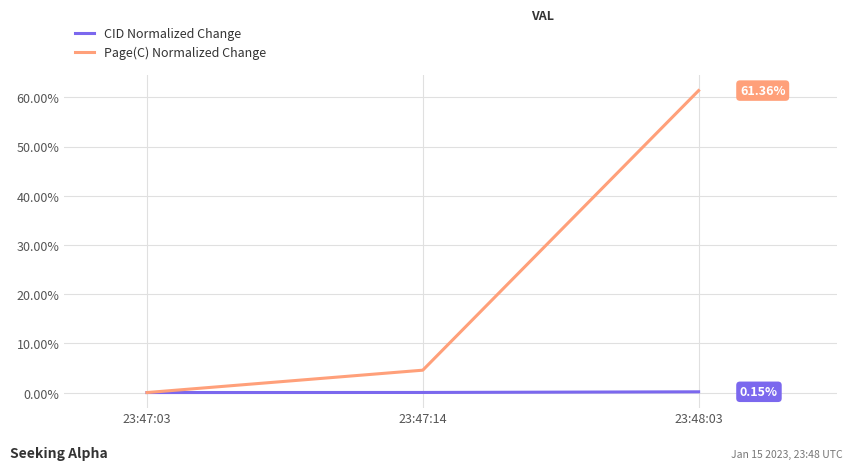

What is the highest value of the Page(C) Normalized Change series?

61.4